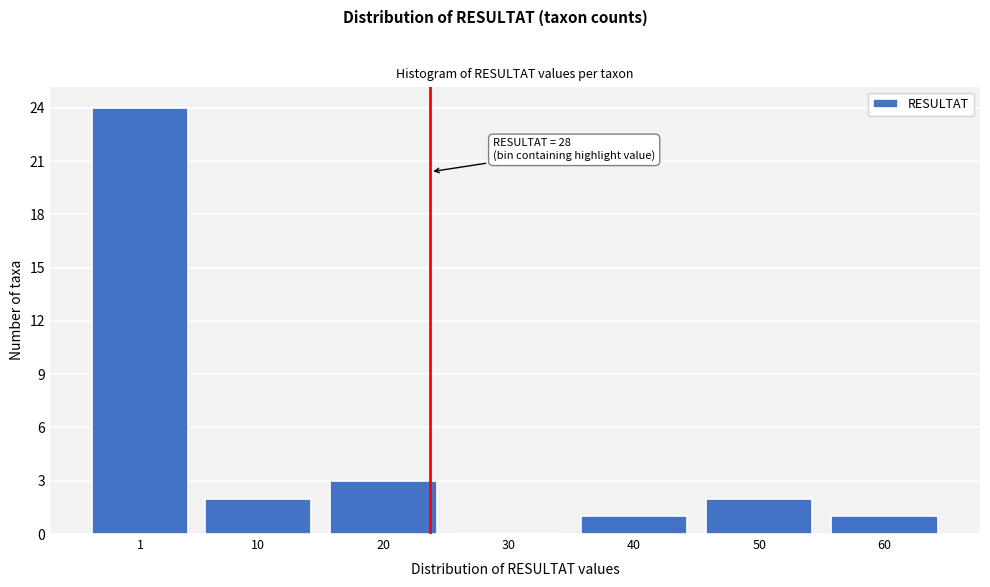

Reading left to right, what are all the values shown in this chart?

1=24	10=2	20=3	30=0	40=1	50=2	60=1